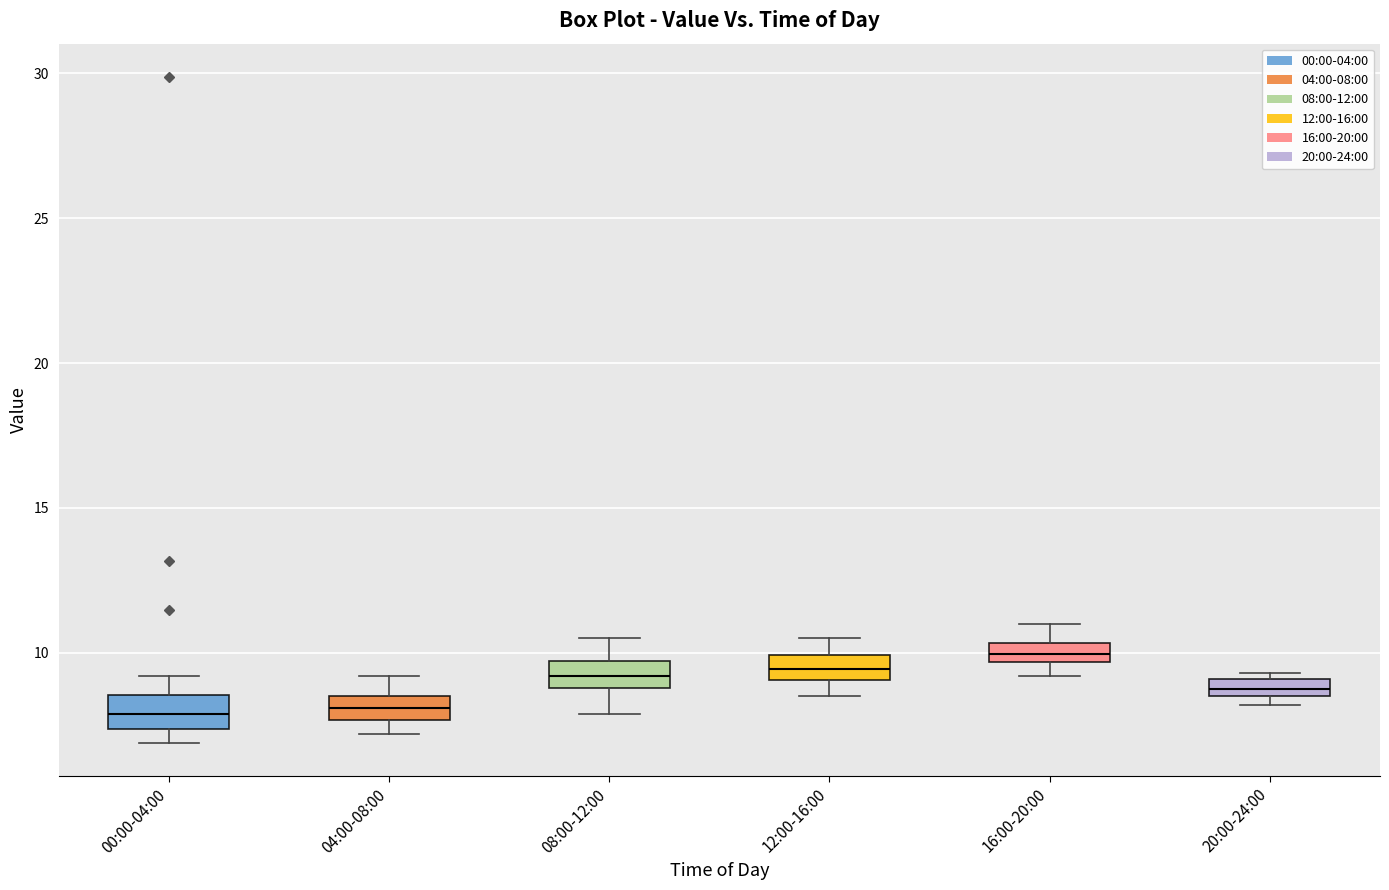

Which box has the highest median line?

16:00-20:00